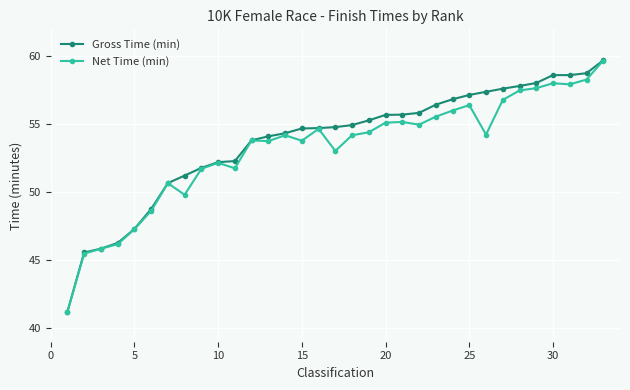

Rank the series by their average value, from highest to lowest.

Gross Time (min), Net Time (min)